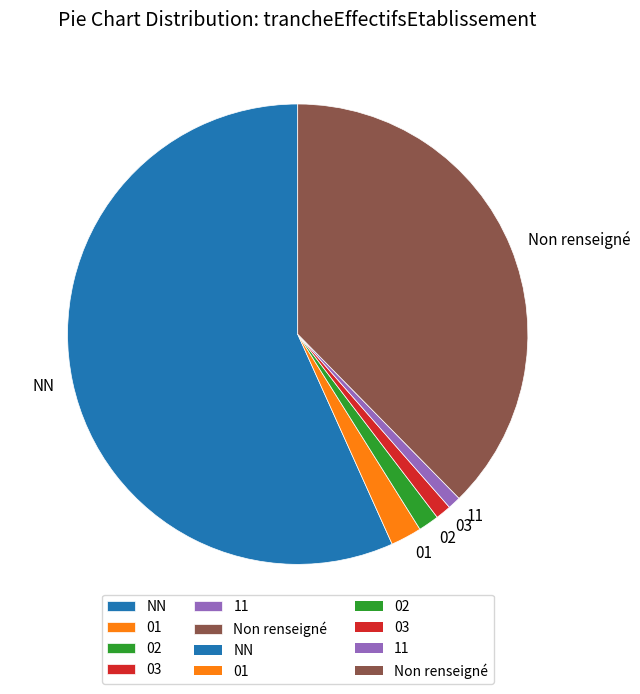

True or false: 02 accounts for 11% of the total.

False